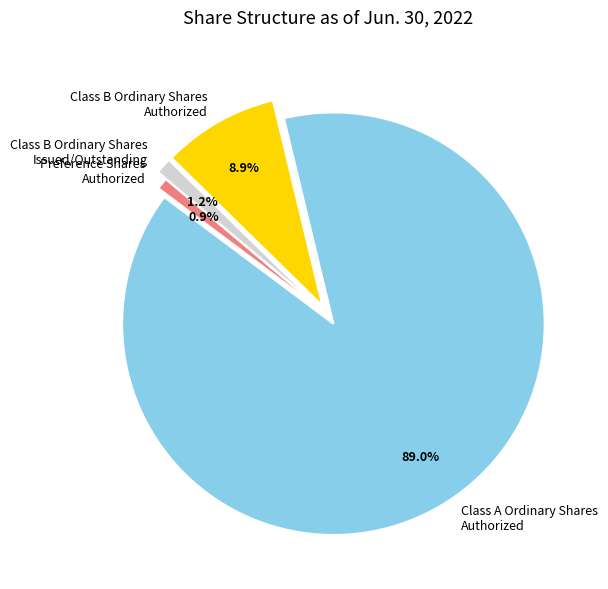

Does Class A Ordinary Shares Authorized account for over 50% of the chart?

Yes